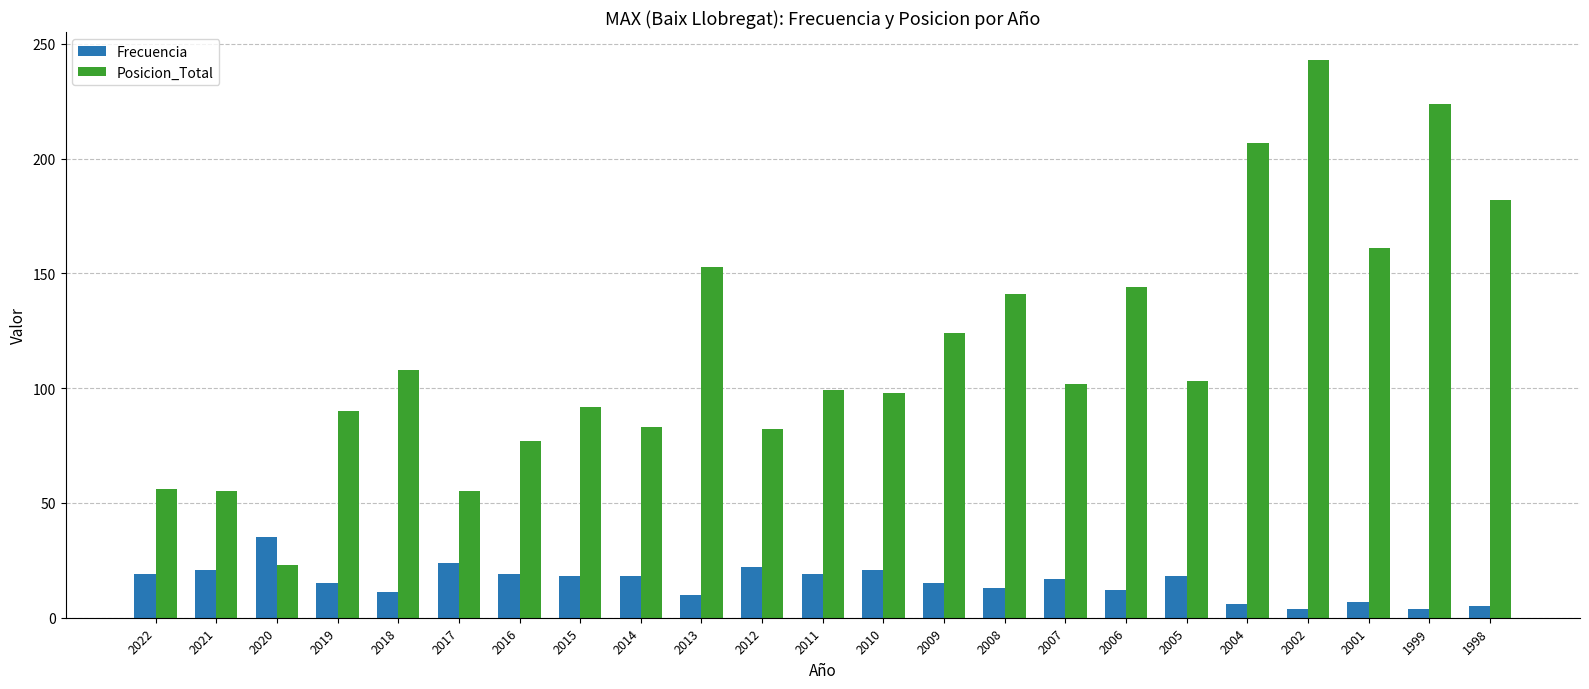

How many groups of bars are there?

23